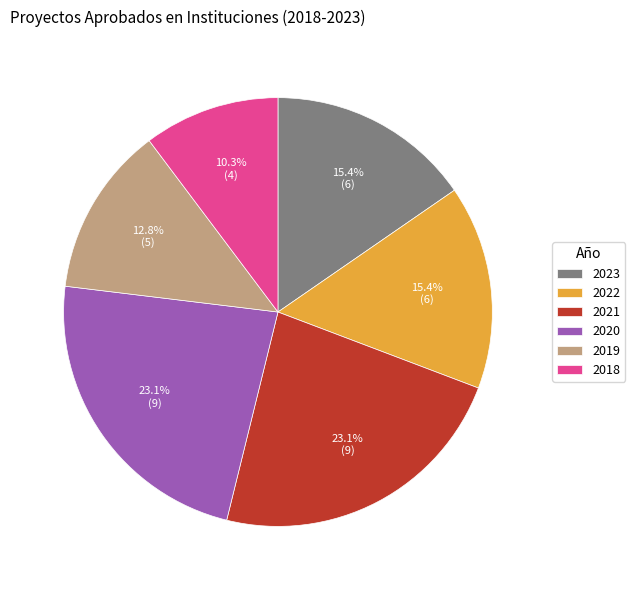

To the nearest percent, what portion does 2022 represent?

15%